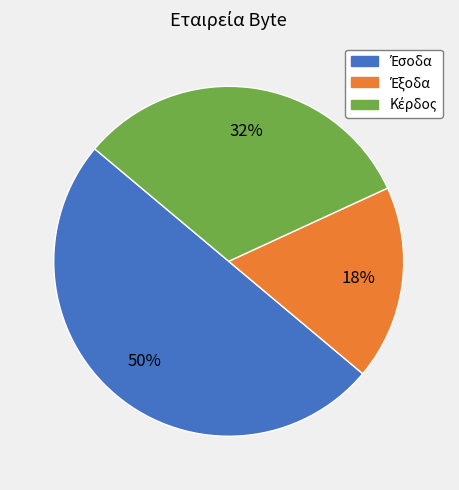

To the nearest percent, what is the average slice percentage?

33%